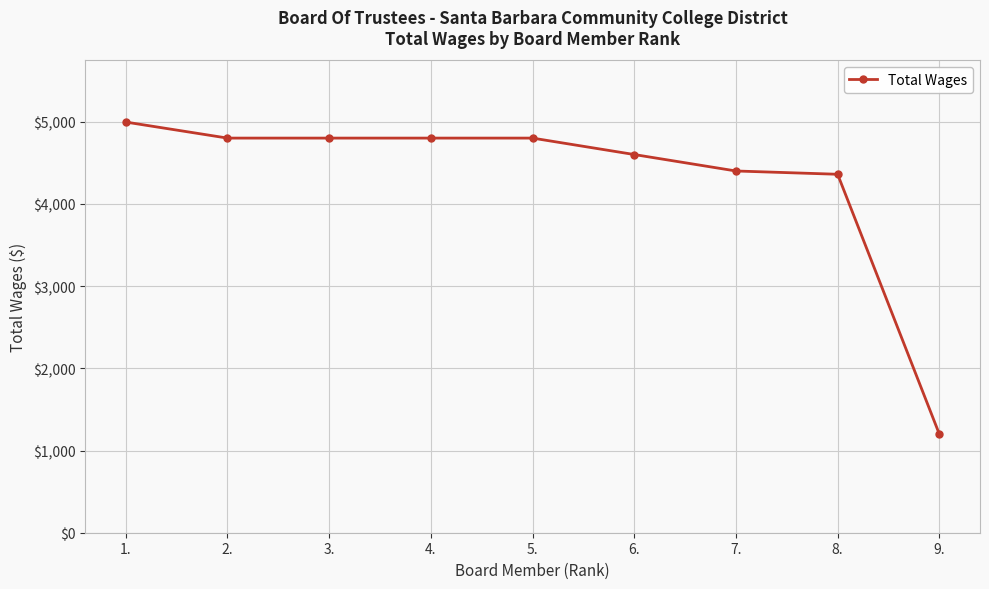

Approximately how many times larger is the value at 4. compared to 2.?

1.0